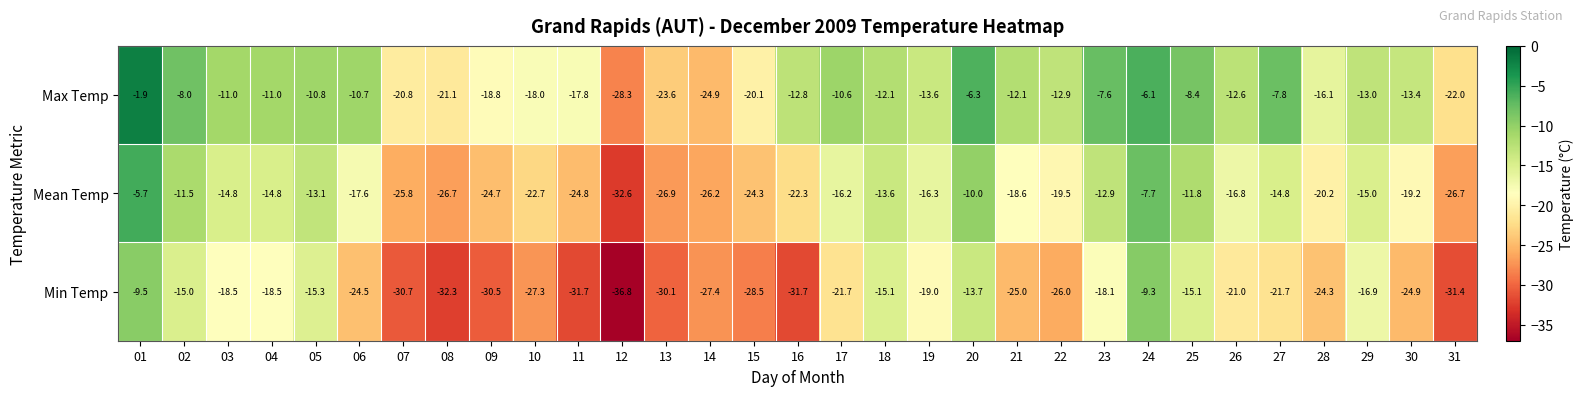

At 21, list the series in order from smallest to largest.

Min Temp, Mean Temp, Max Temp